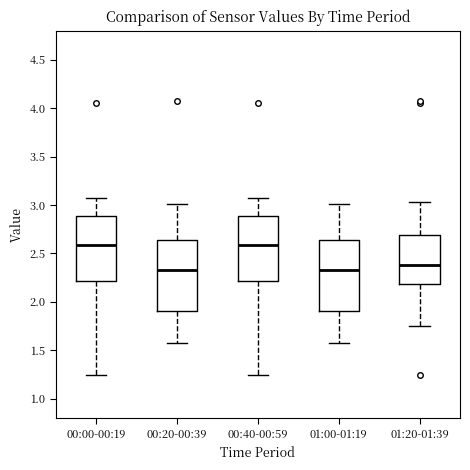

Reading left to right, transcribe this box plot: for each box, give where its median line is, the range the box spans, and where its two whiskers end, as read against the y-axis. The values are not printed on the chart, so give them approximately, as read against the axis.

00:00-00:19: median 2.60, box 2.20 to 2.90, whiskers 1.25 to 3.05
00:20-00:39: median 2.35, box 1.90 to 2.65, whiskers 1.60 to 3.00
00:40-00:59: median 2.60, box 2.20 to 2.90, whiskers 1.25 to 3.05
01:00-01:19: median 2.35, box 1.90 to 2.65, whiskers 1.60 to 3.00
01:20-01:39: median 2.40, box 2.20 to 2.70, whiskers 1.75 to 3.05